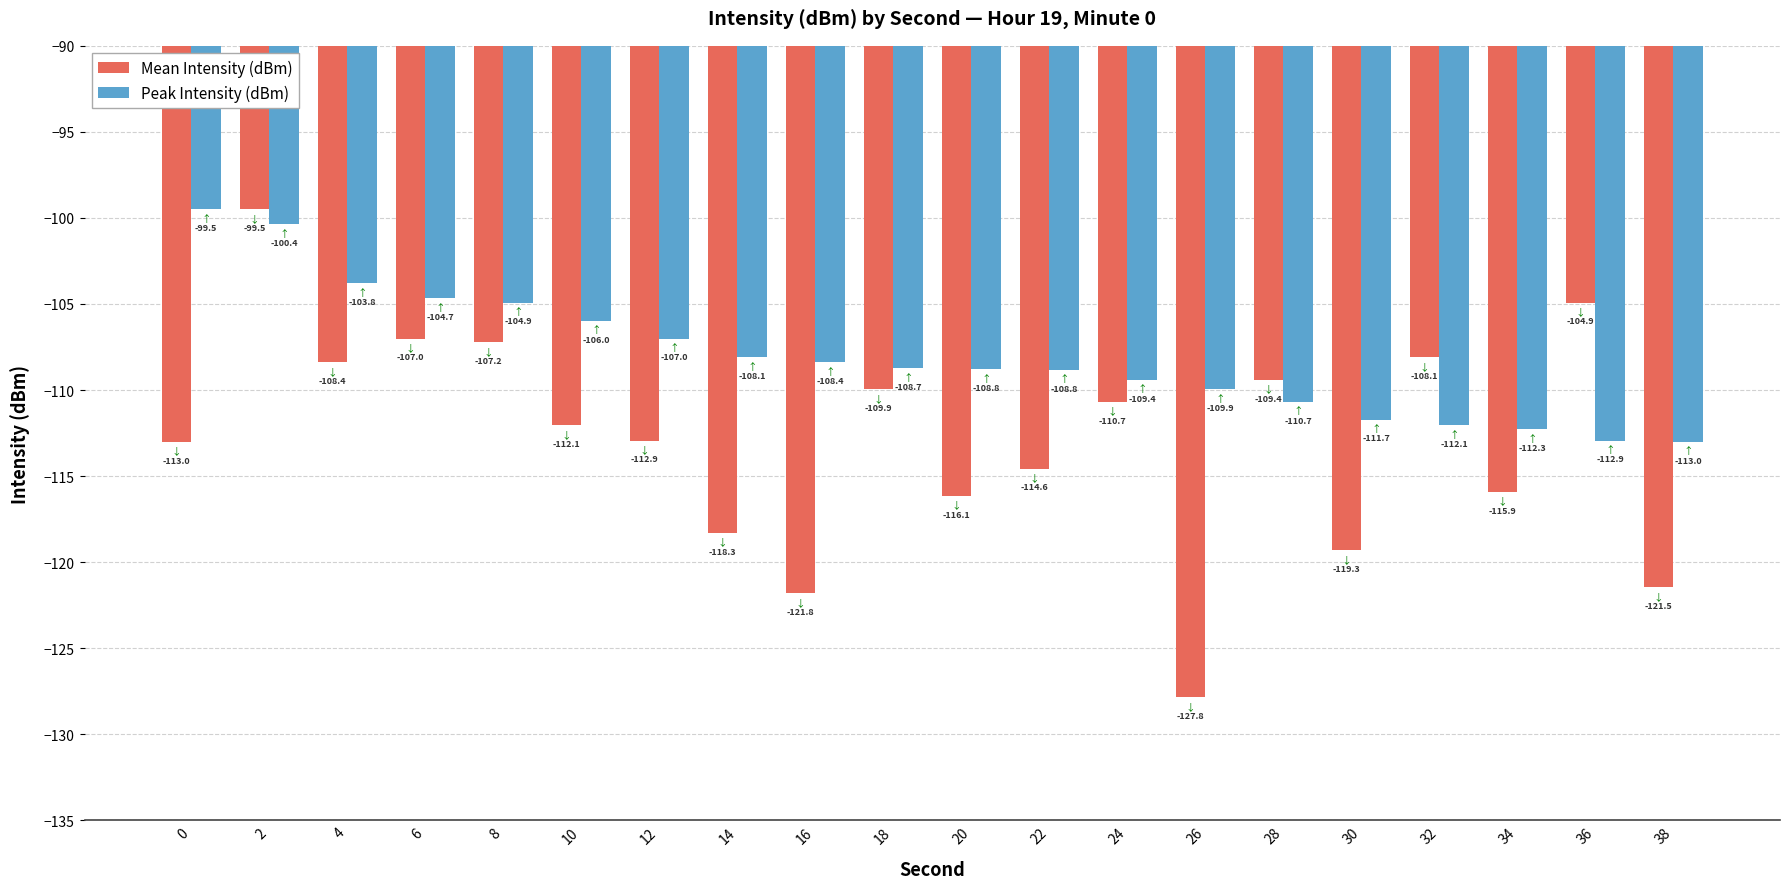

How many groups of bars are there?

20